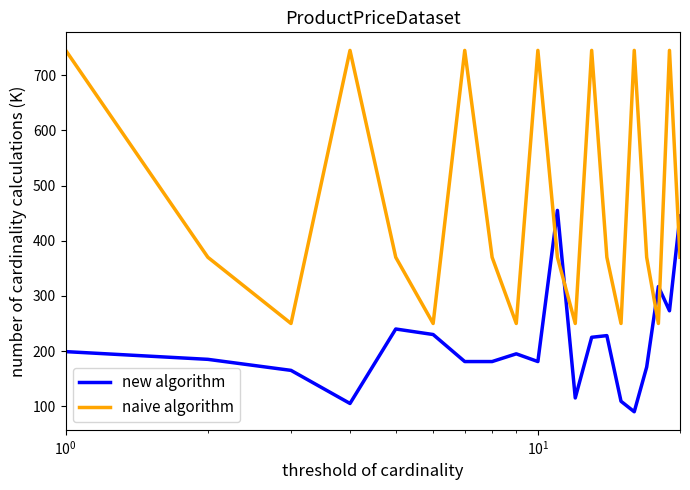

Which series has the largest total across all categories?

naive algorithm